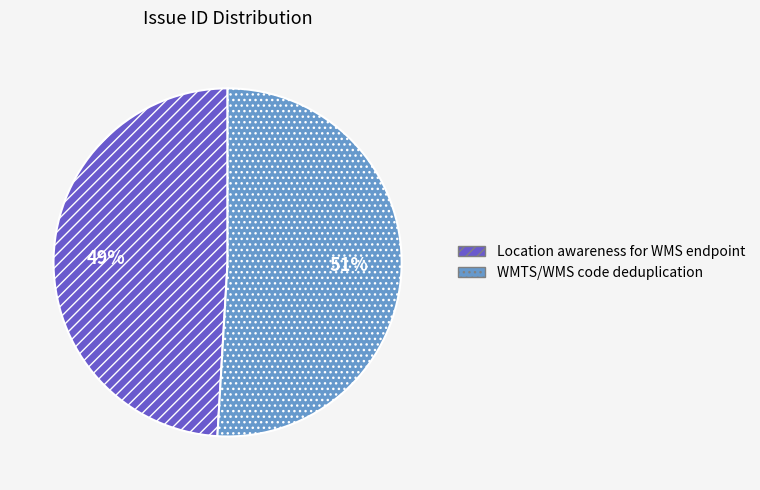

Which category accounts for the majority?

WMTS/WMS code deduplication